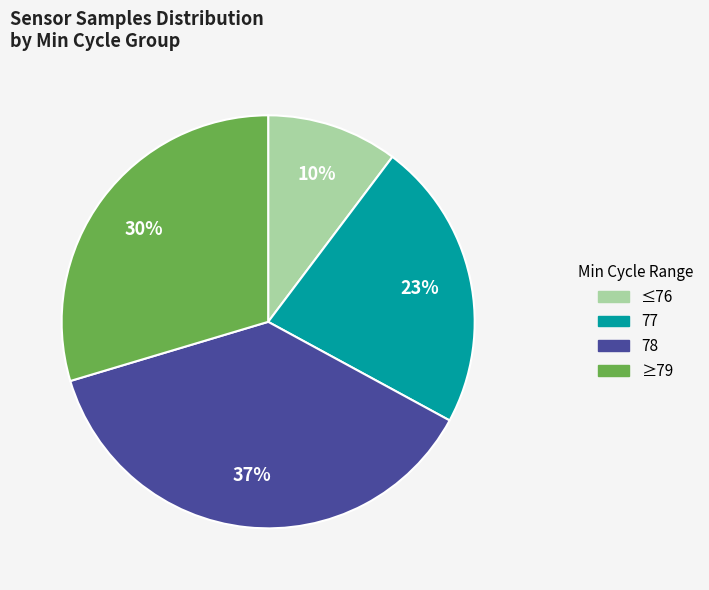

How many slices are in this pie chart?

4